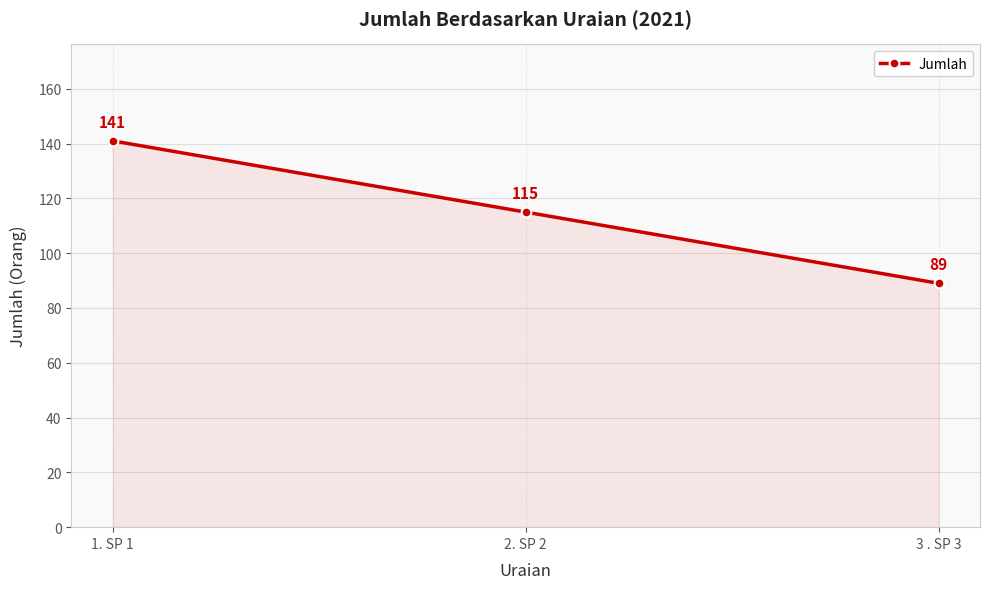

The value at 3 . SP 3 is 89. True or false?

True